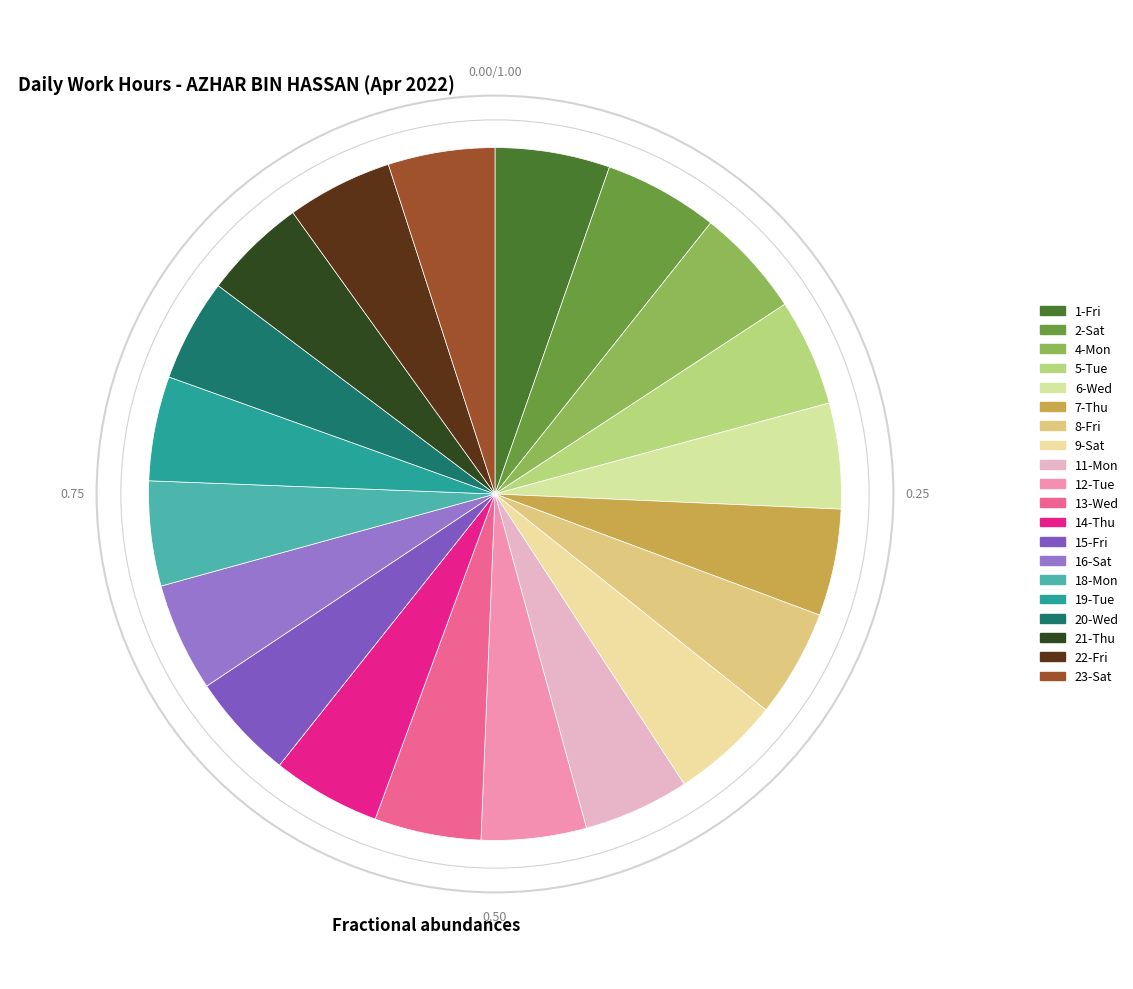

Does 9-Sat represent more than half of the total?

No